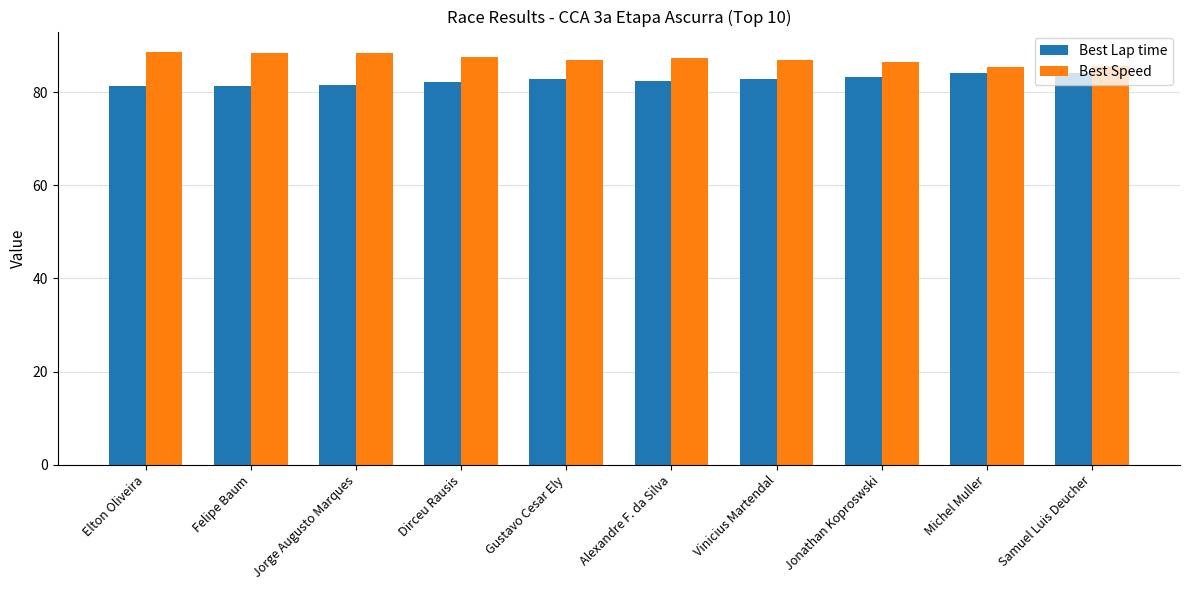

What is the average value of the Best Speed series?

87.2